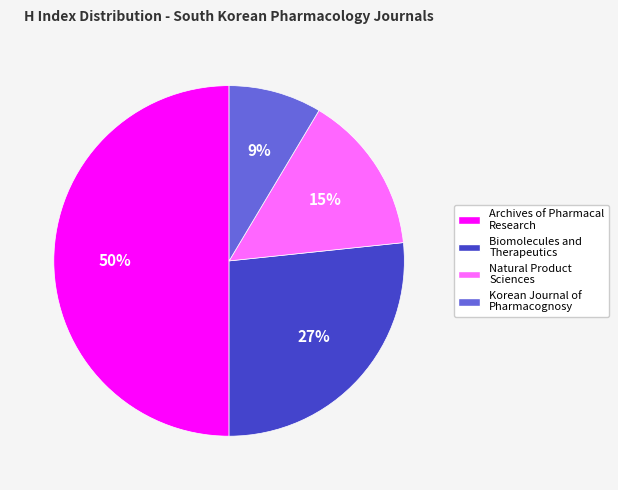

Is it true that Natural Product Sciences is 20% of the pie?

False